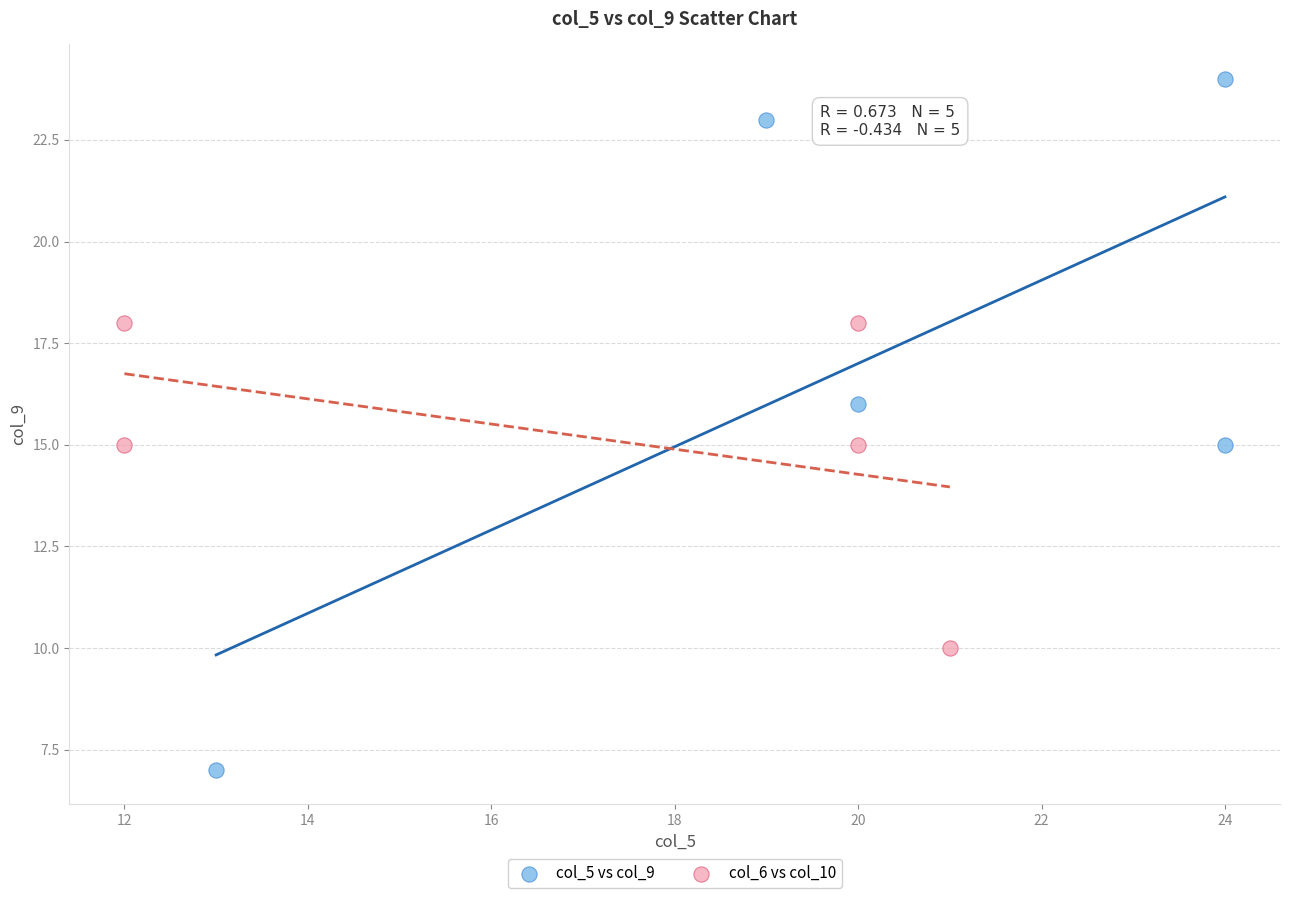

Which series has the largest Y range (max minus min)?

col_5 vs col_9